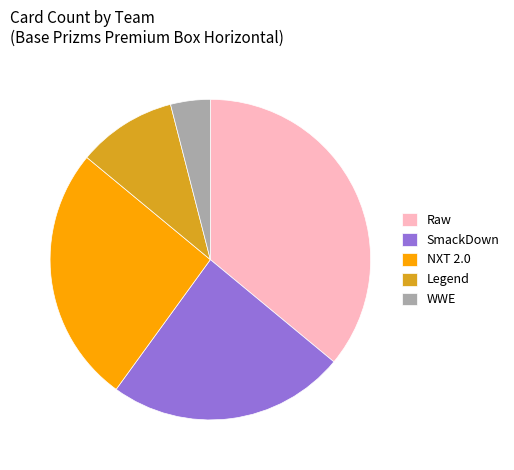

Does SmackDown account for over 50% of the chart?

No